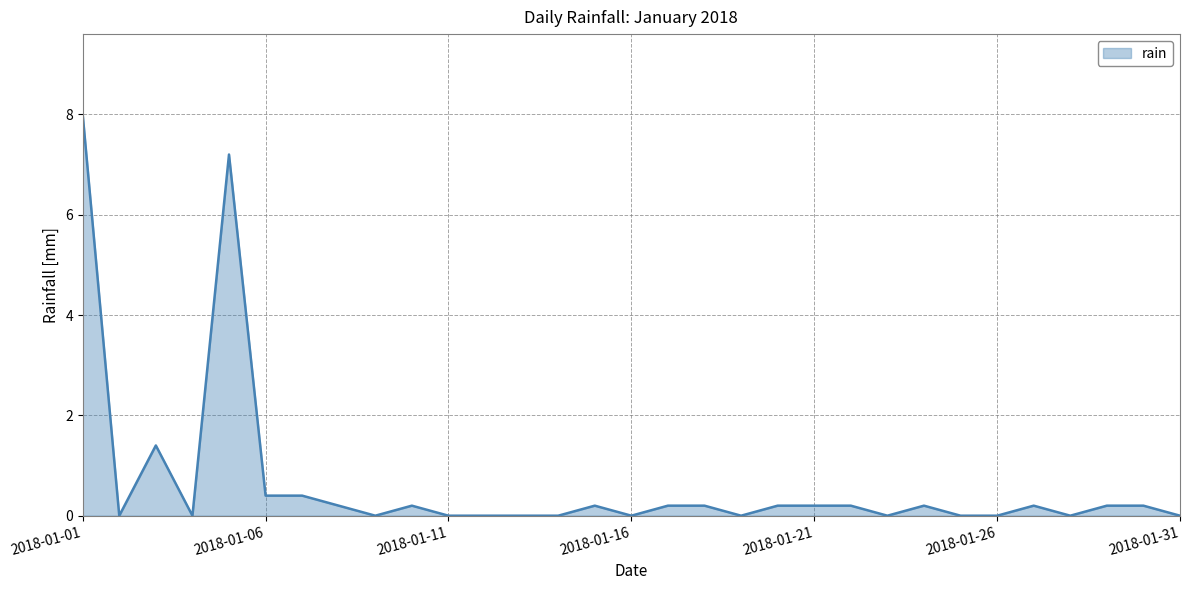

How many lines are shown in the chart?

1